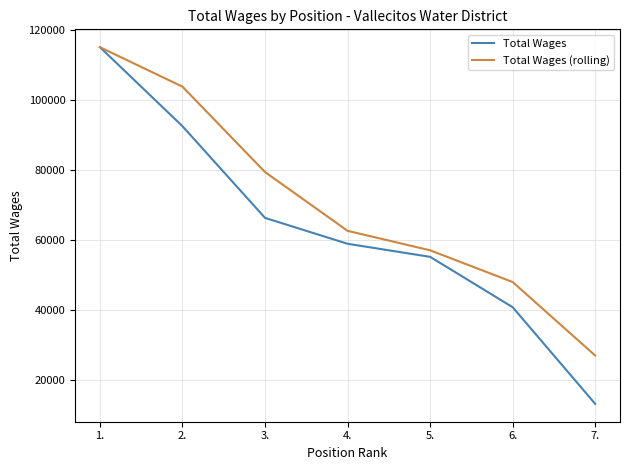

What is the lowest value of the Total Wages (rolling) series?

26863.5